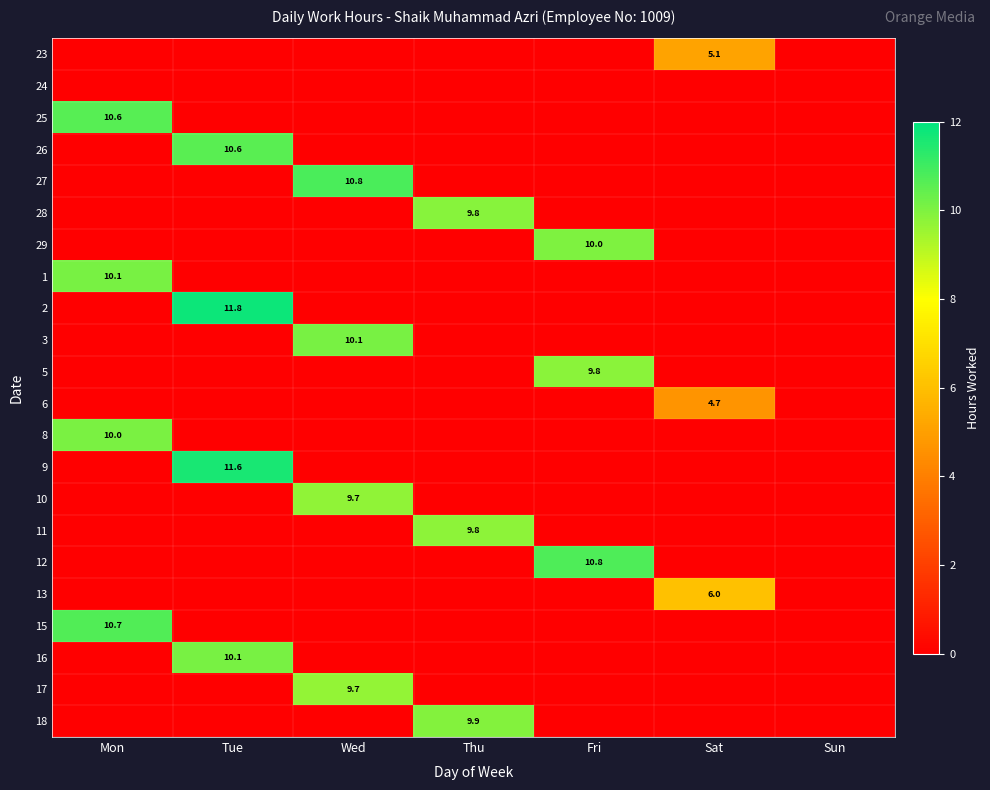

Is it true that 26 equals 3.0 at Tue?

False